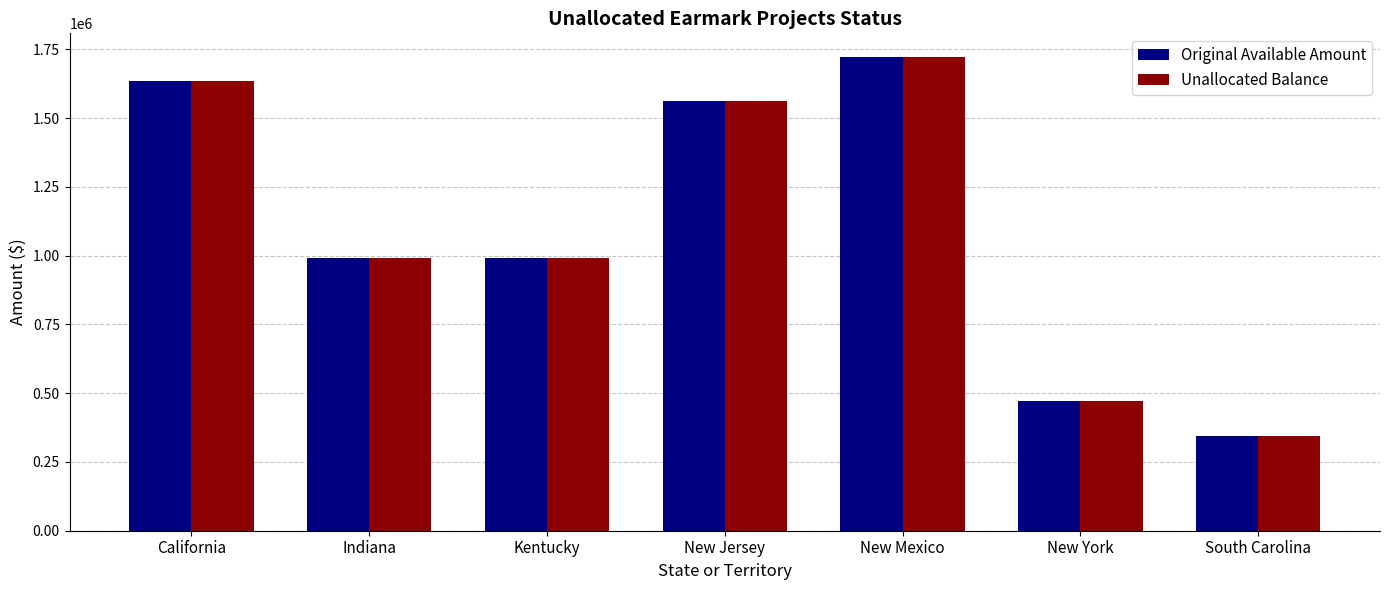

What is the sum of the Unallocated Balance values at California and New Jersey?

3200452